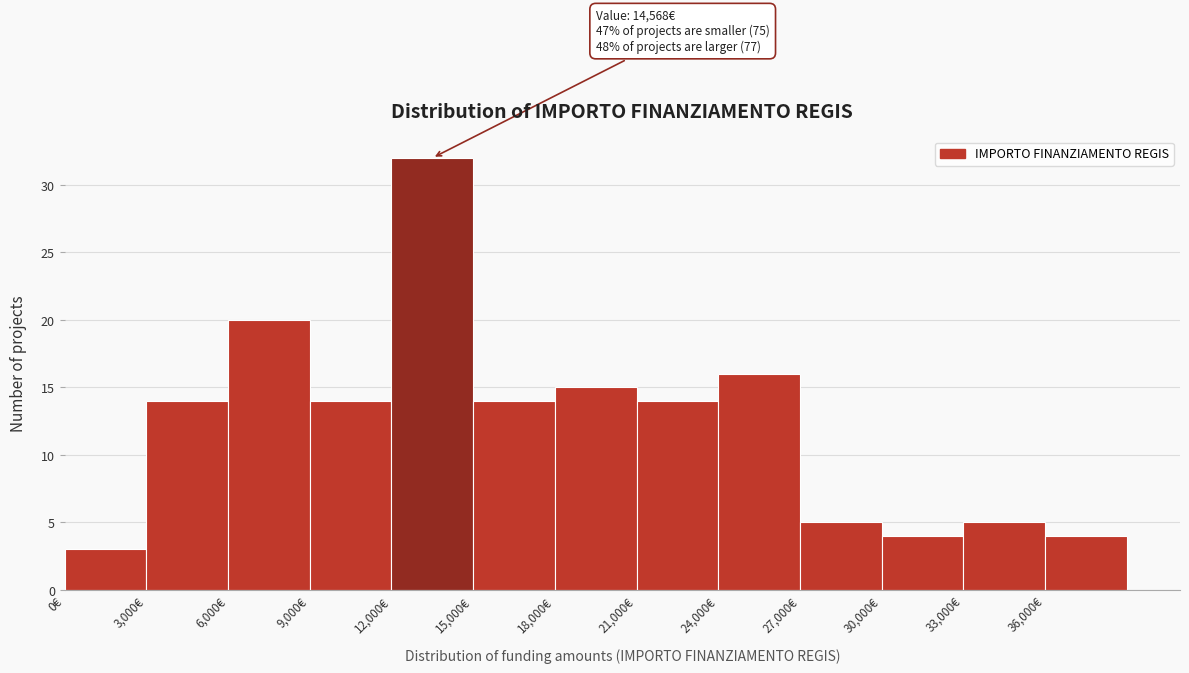

Which range on the x-axis has the tallest bar?

12000 to 15000